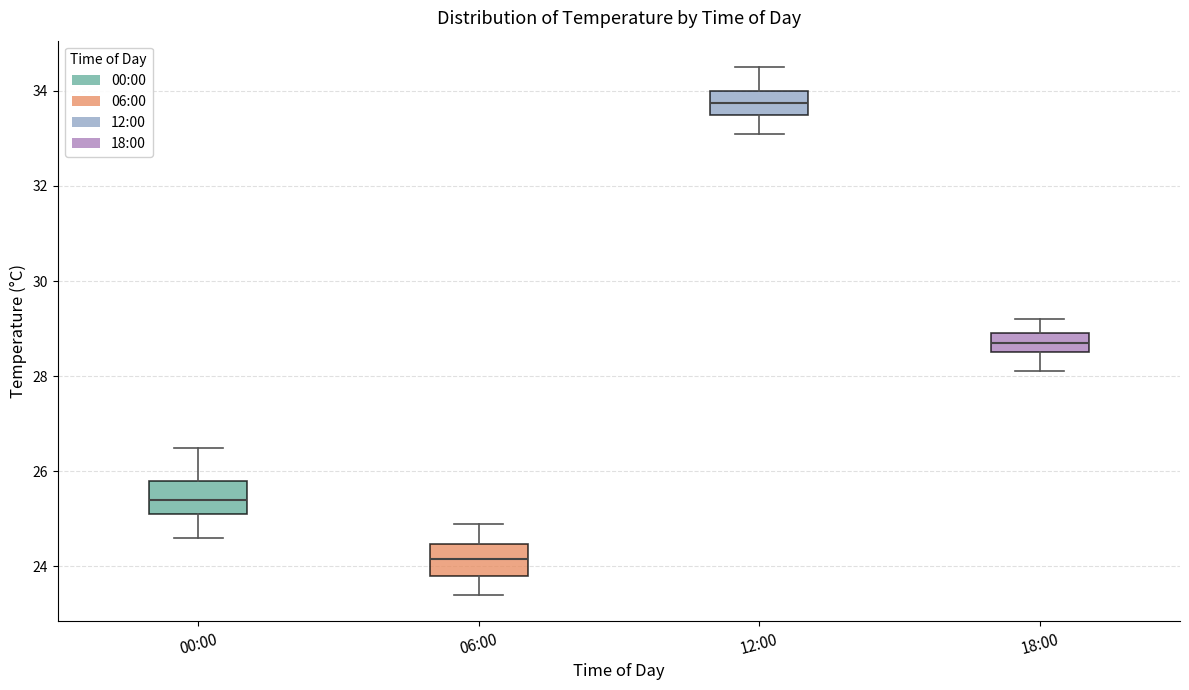

Reading left to right, transcribe this box plot: for each box, give where its median line is, the range the box spans, and where its two whiskers end, as read against the y-axis. The values are not printed on the chart, so give them approximately, as read against the axis.

00:00: median 25.4, box 25.2 to 25.8, whiskers 24.6 to 26.6
06:00: median 24.2, box 23.8 to 24.4, whiskers 23.4 to 25.0
12:00: median 33.8, box 33.6 to 34.0, whiskers 33.2 to 34.6
18:00: median 28.8, box 28.6 to 29.0, whiskers 28.2 to 29.2